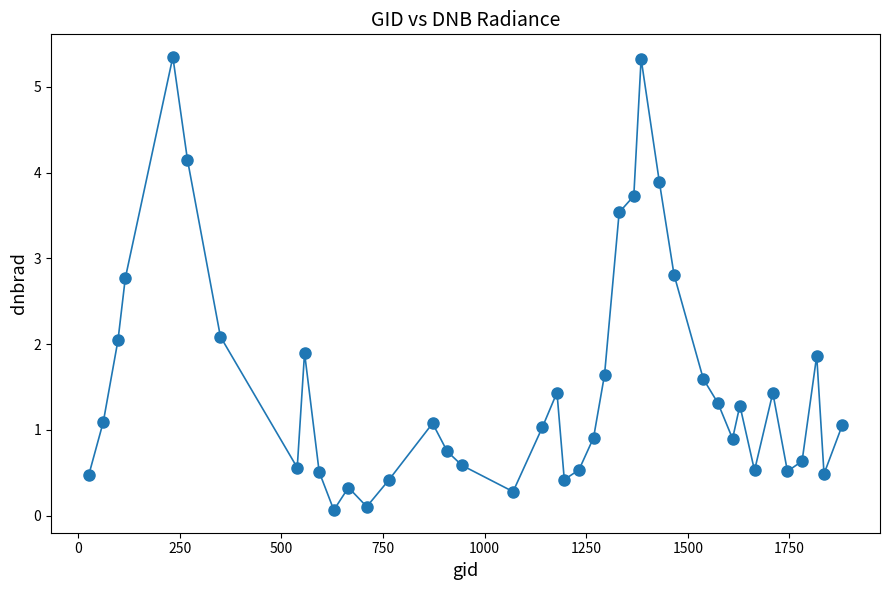

What is the sum of all values?

61.4